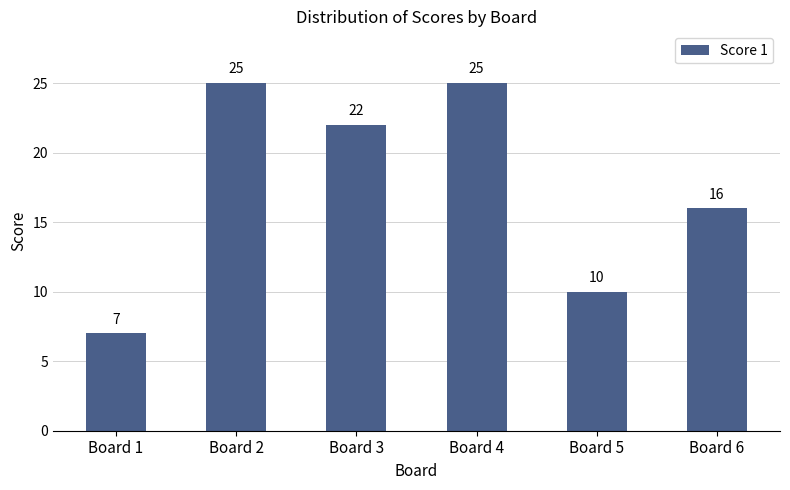

The chart shows a value of 3 at Board 5. True or false?

False